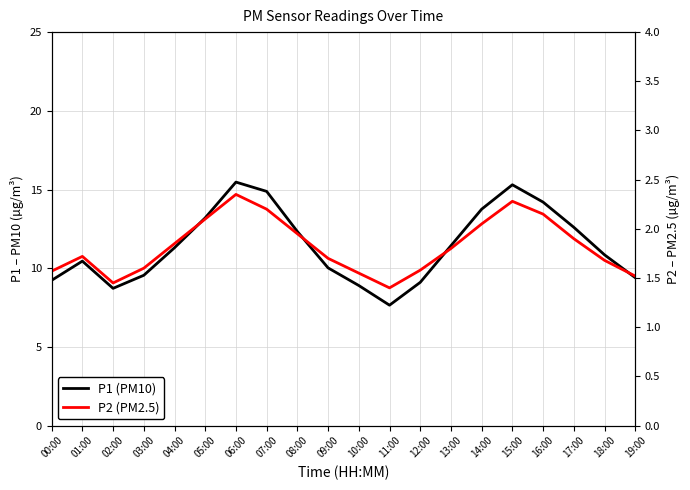

At which category does the chart reach its minimum across all series?

11:00